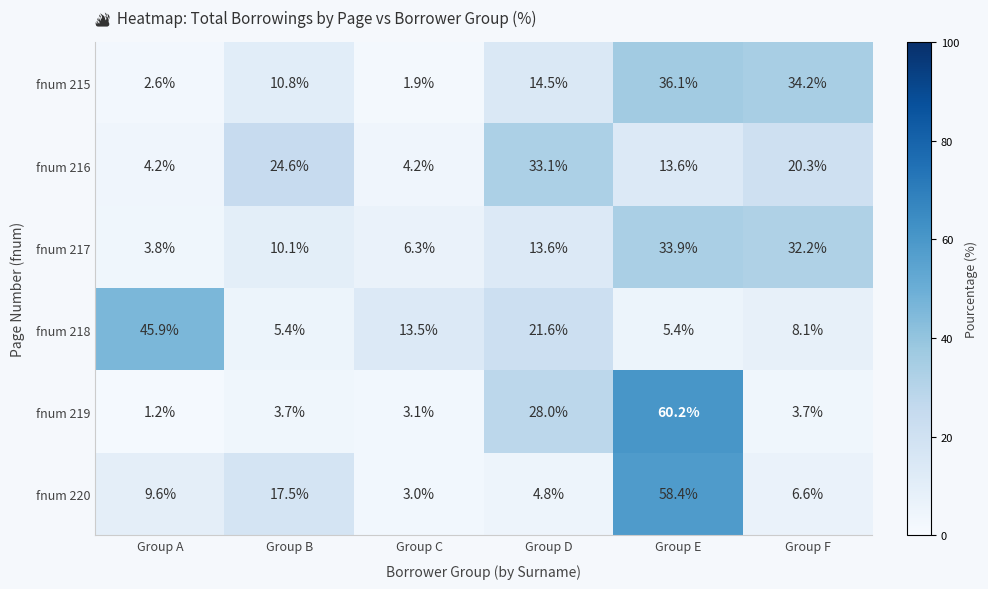

The fnum 218 series shows 3.8 at Group F. True or false?

False